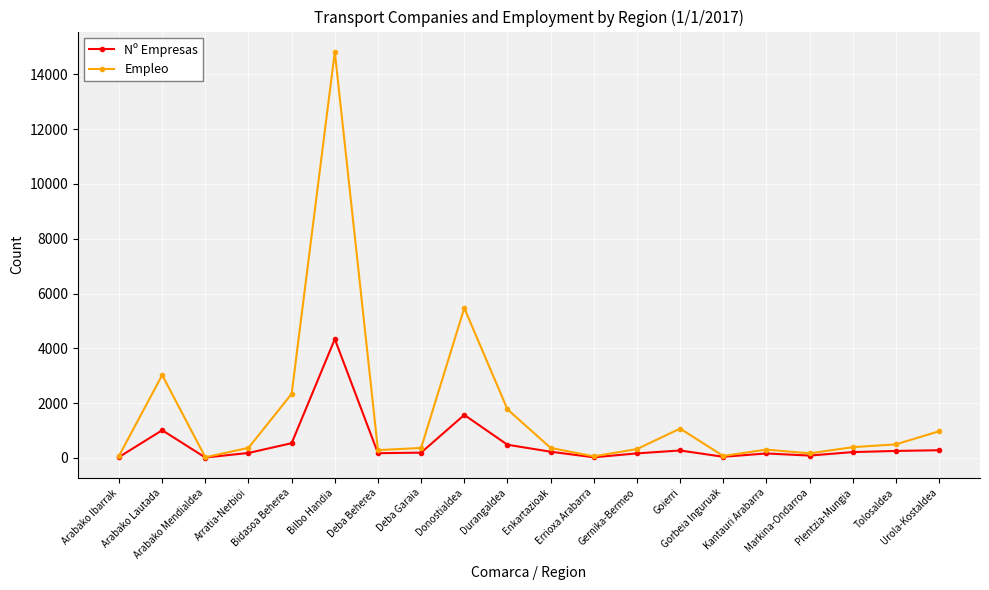

True or false: Empleo has more than 2 interior local peaks.

True